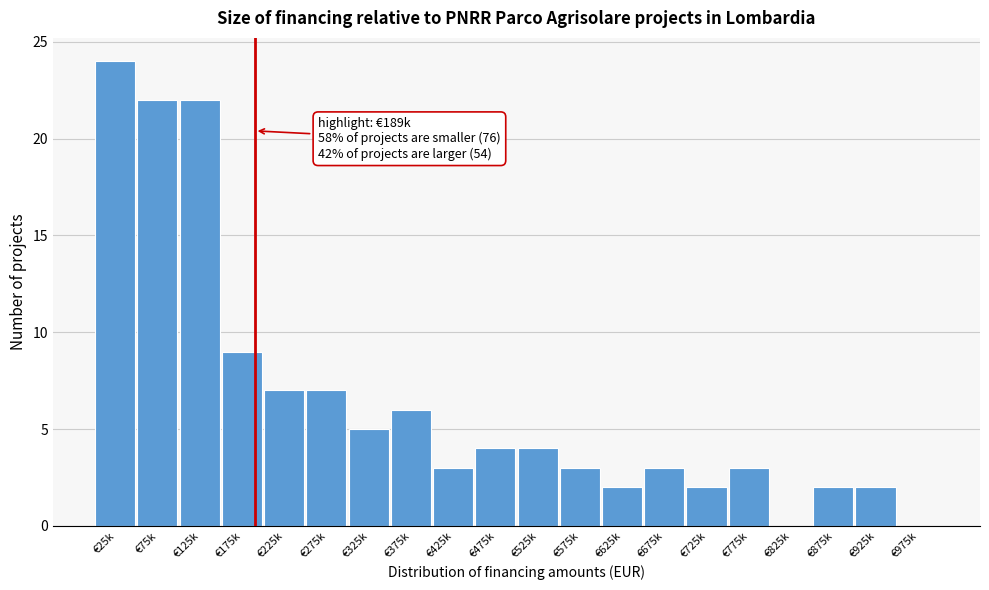

Reading left to right, extract all data points from this chart.

€25k=24	€75k=22	€125k=22	€175k=9	€225k=7	€275k=7	€325k=5	€375k=6	€425k=3	€475k=4	€525k=4	€575k=3	€625k=2	€675k=3	€725k=2	€775k=3	€825k=0	€875k=2	€925k=2	€975k=0